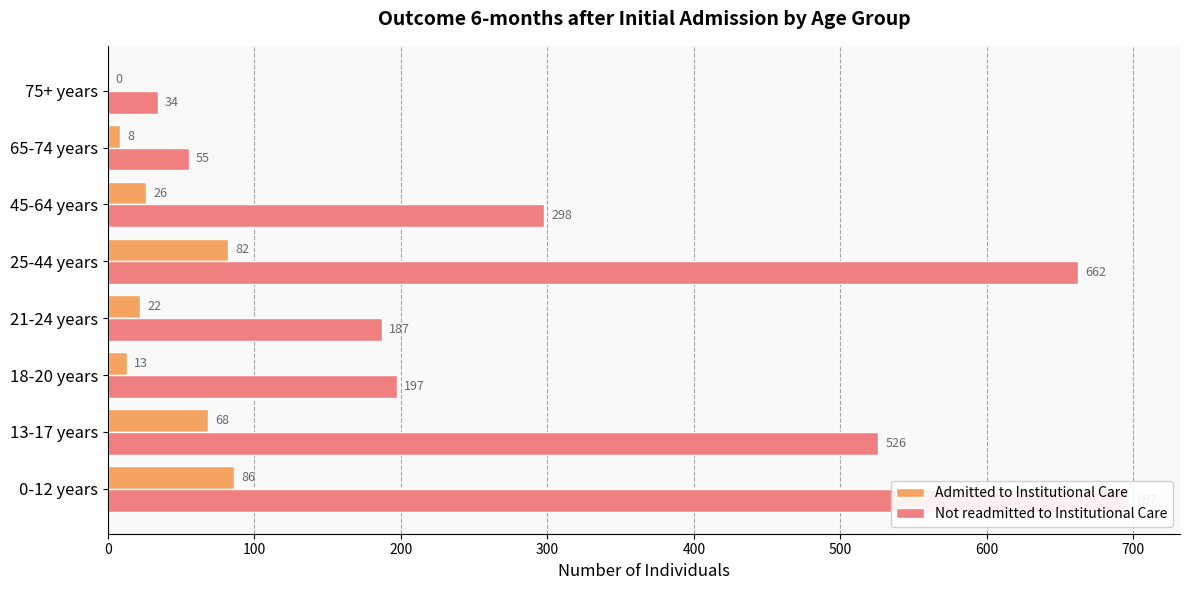

At 45-64 years, list the series in order from largest to smallest.

Not readmitted to Institutional Care, Admitted to Institutional Care